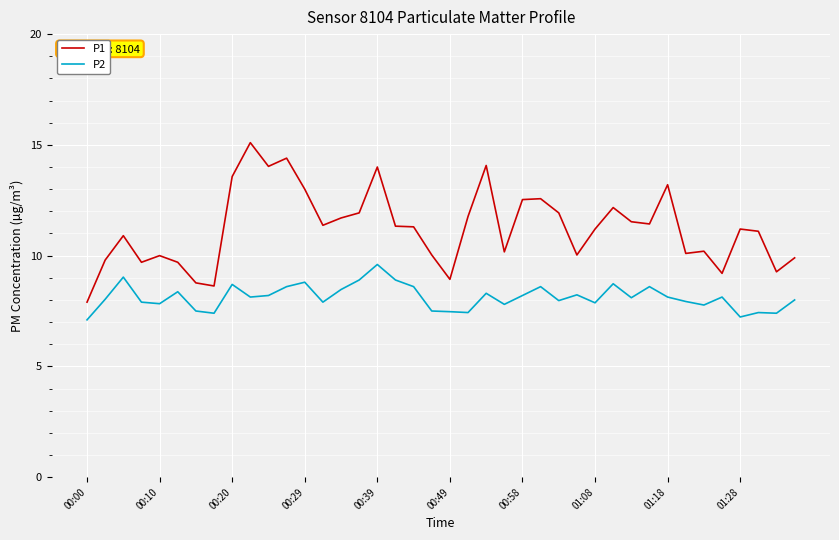

True or false: P2 and P1 cross at least once.

False